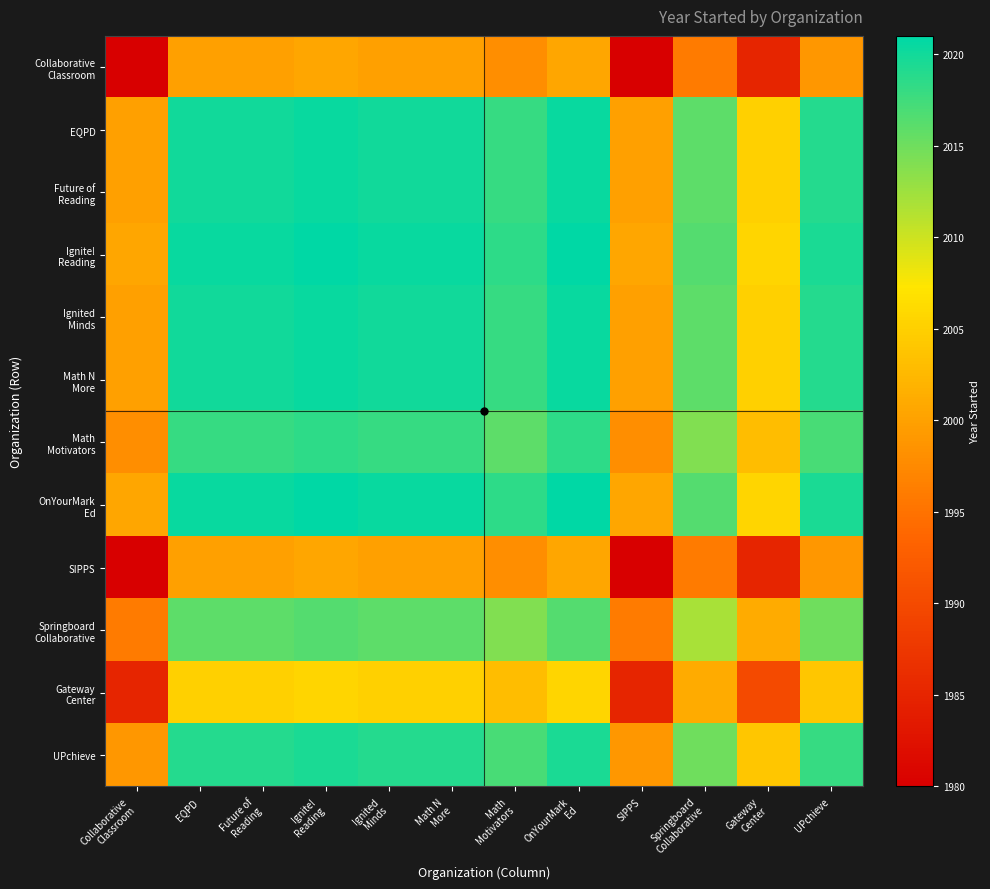

What is the maximum value shown in the chart?

2021.0